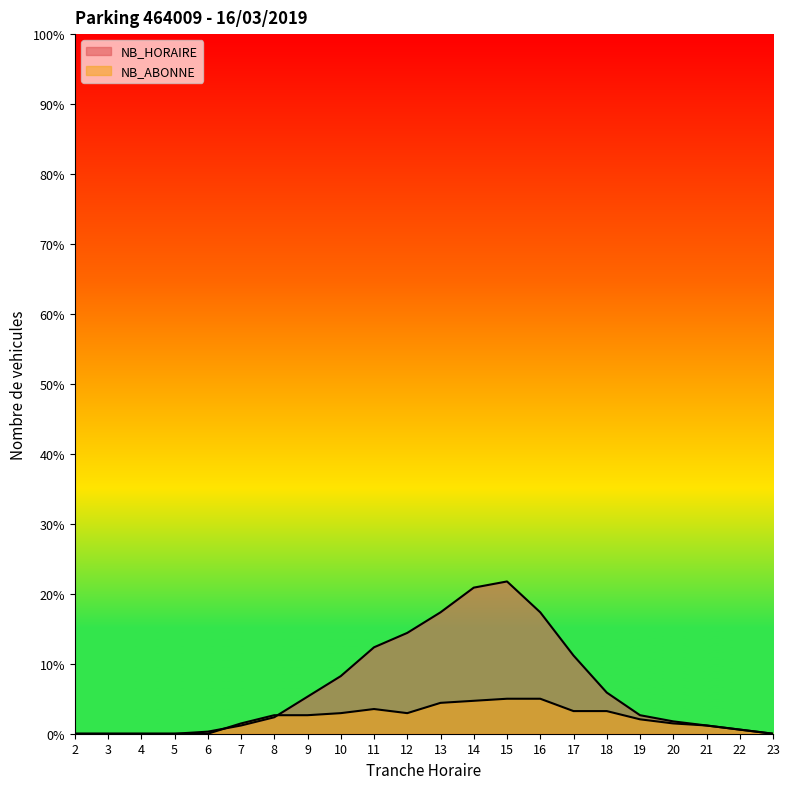

What is the value of the NB_ABONNE point at the 17th from the left?

3.2